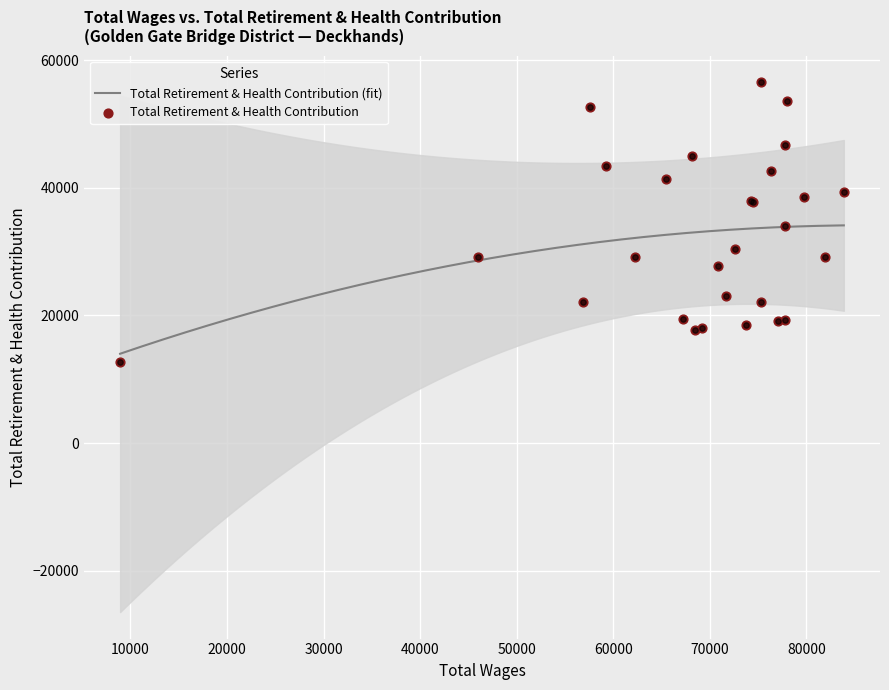

What is the minimum value for Total Retirement & Health Contribution (fit)?

14000.9